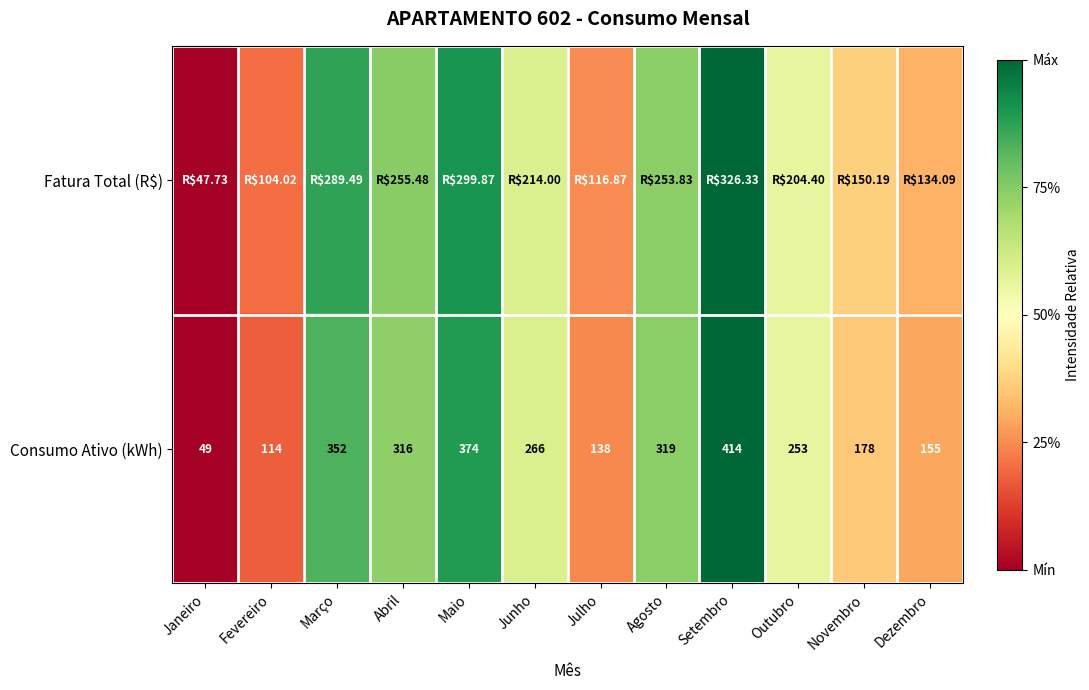

Rank the categories by Consumo Ativo (kWh) value from highest to lowest.

Setembro, Maio, Março, Agosto, Abril, Junho, Outubro, Novembro, Dezembro, Julho, Fevereiro, Janeiro